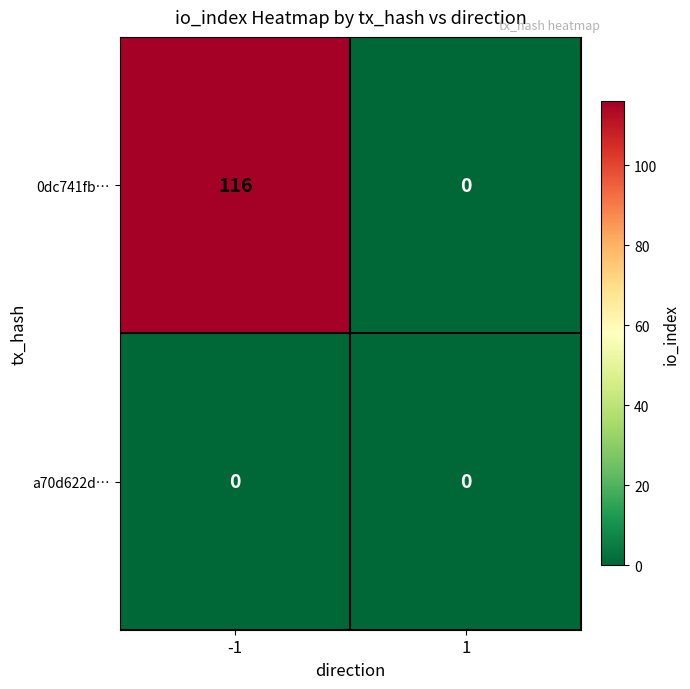

Is it true that 0dc741fb… equals 116 at -1?

True